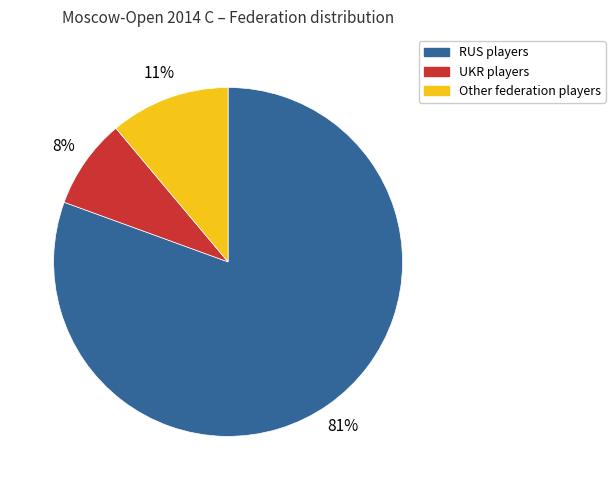

How many segments does this pie chart have?

3